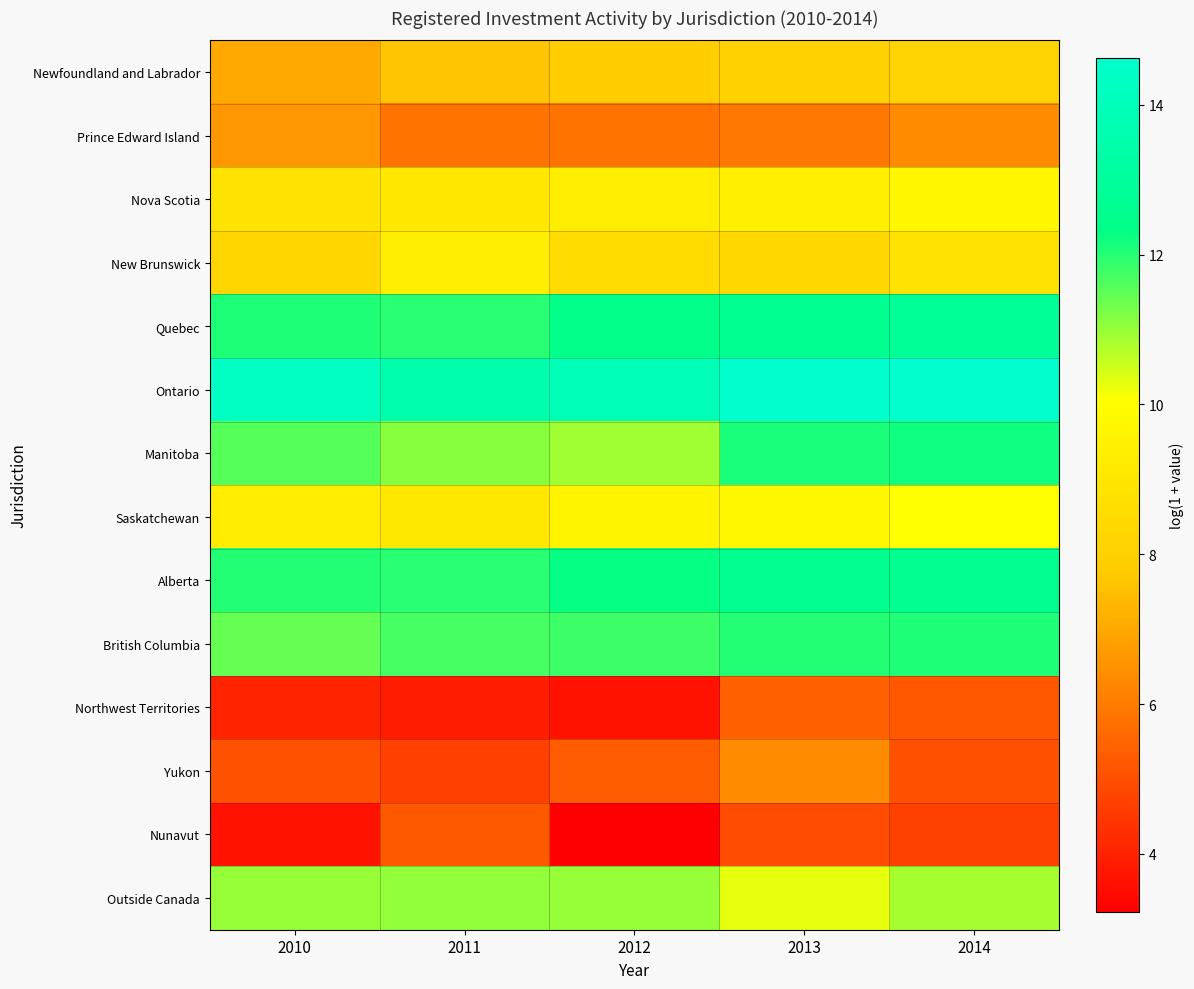

Reading left to right, transcribe all the data shown in this chart.

Newfoundland and Labrador: 2010=7.0	2011=7.7	2012=7.8	2013=8.0	2014=8.1
Prince Edward Island: 2010=6.6	2011=5.8	2012=5.8	2013=5.9	2014=6.4
Nova Scotia: 2010=8.9	2011=9.0	2012=9.3	2013=9.4	2014=9.7
New Brunswick: 2010=8.2	2011=9.3	2012=8.4	2013=8.3	2014=8.8
Quebec: 2010=12.1	2011=12.0	2012=12.4	2013=12.6	2014=12.8
Ontario: 2010=14.2	2011=13.6	2012=13.9	2013=14.6	2014=14.6
Manitoba: 2010=11.6	2011=11.1	2012=10.9	2013=12.1	2014=12.2
Saskatchewan: 2010=9.2	2011=9.0	2012=9.6	2013=9.8	2014=10.1
Alberta: 2010=12.0	2011=12.0	2012=12.3	2013=12.6	2014=12.6
British Columbia: 2010=11.5	2011=11.7	2012=11.8	2013=12.0	2014=12.1
Northwest Territories: 2010=4.1	2011=3.9	2012=3.7	2013=5.4	2014=5.2
Yukon: 2010=5.1	2011=4.7	2012=5.3	2013=6.4	2014=5.0
Nunavut: 2010=3.7	2011=5.2	2012=3.2	2013=4.9	2014=4.7
Outside Canada: 2010=11.0	2011=11.0	2012=11.0	2013=10.3	2014=10.9